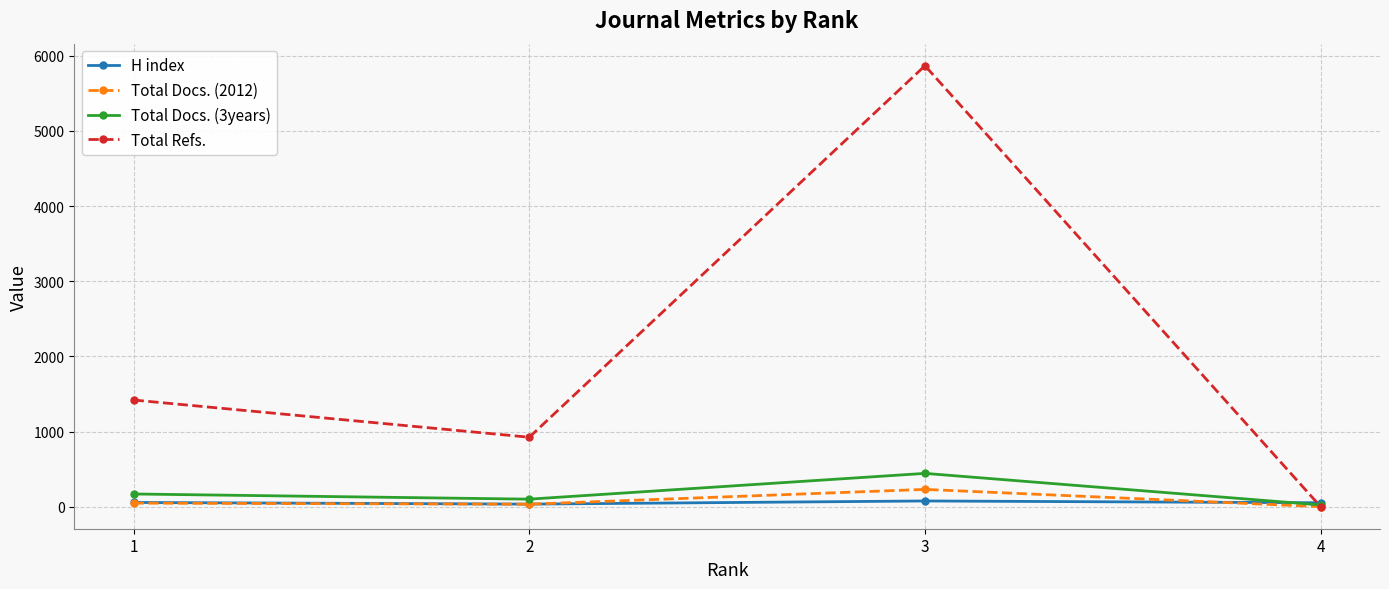

What is the maximum value shown in the chart?

5867